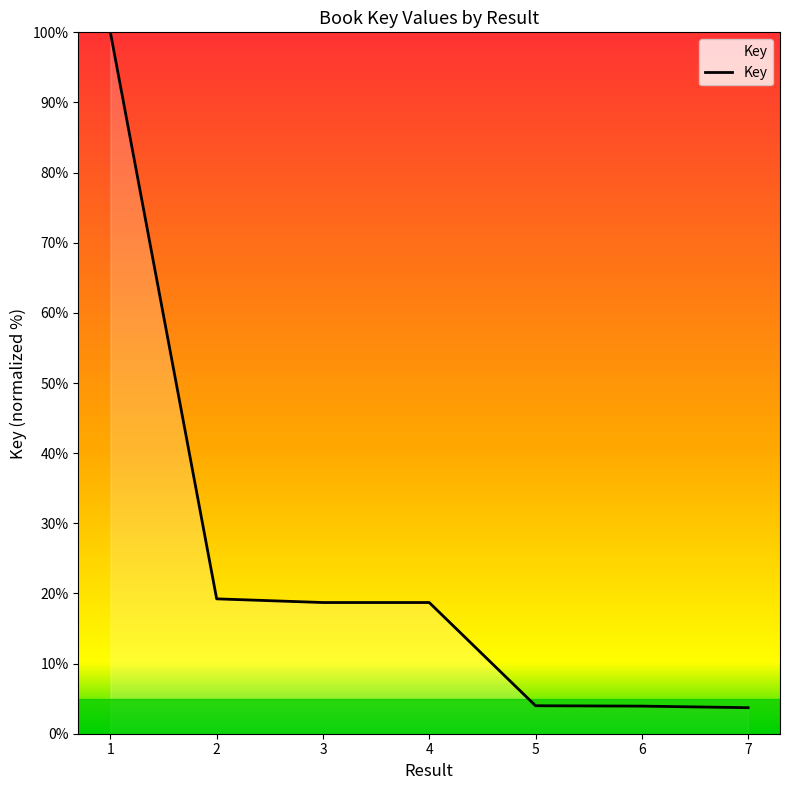

Does the chart display data point markers on the line(s)?

No